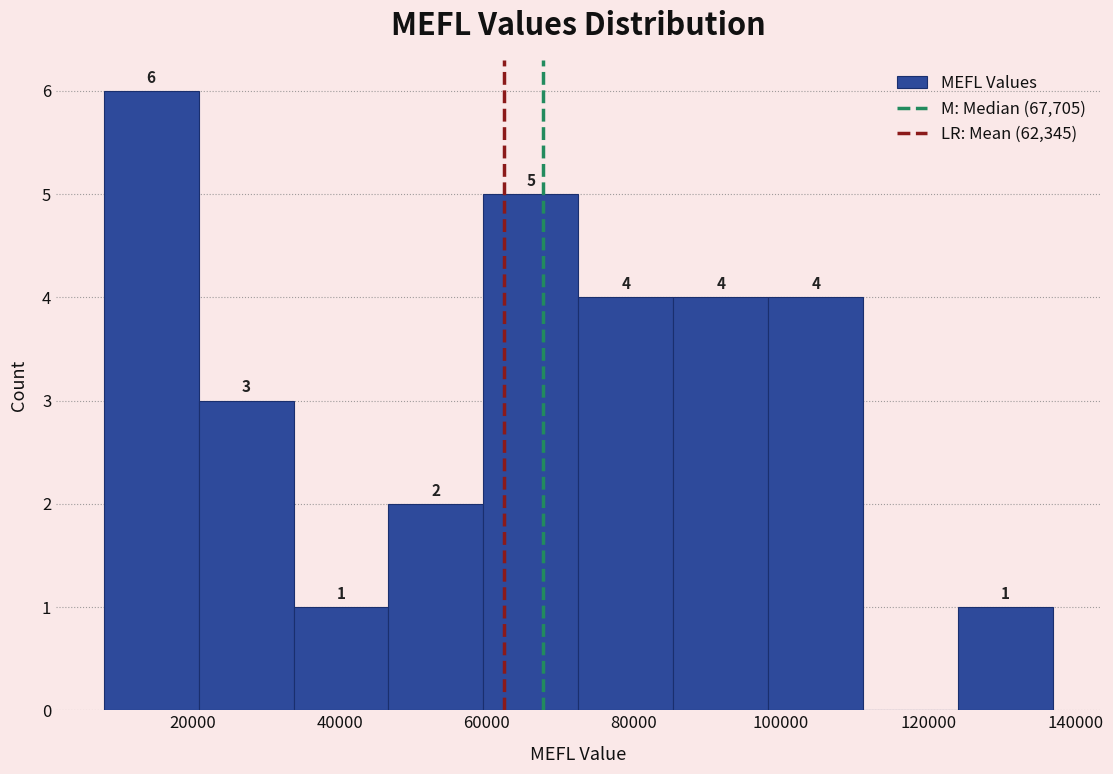

Which range on the x-axis has the tallest bar?

8000 to 20000